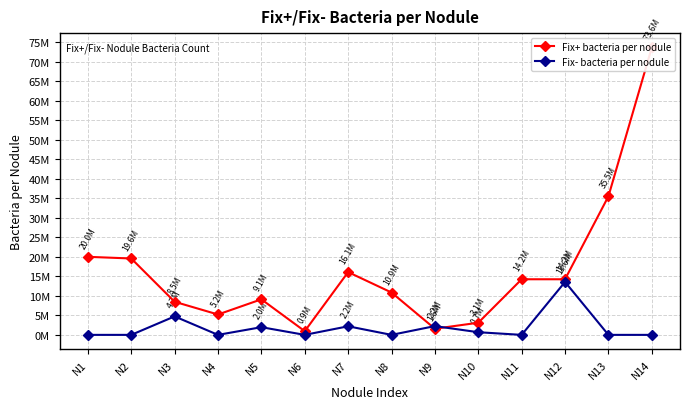

What are all the series names shown in the legend?

Fix+ bacteria per nodule, Fix- bacteria per nodule